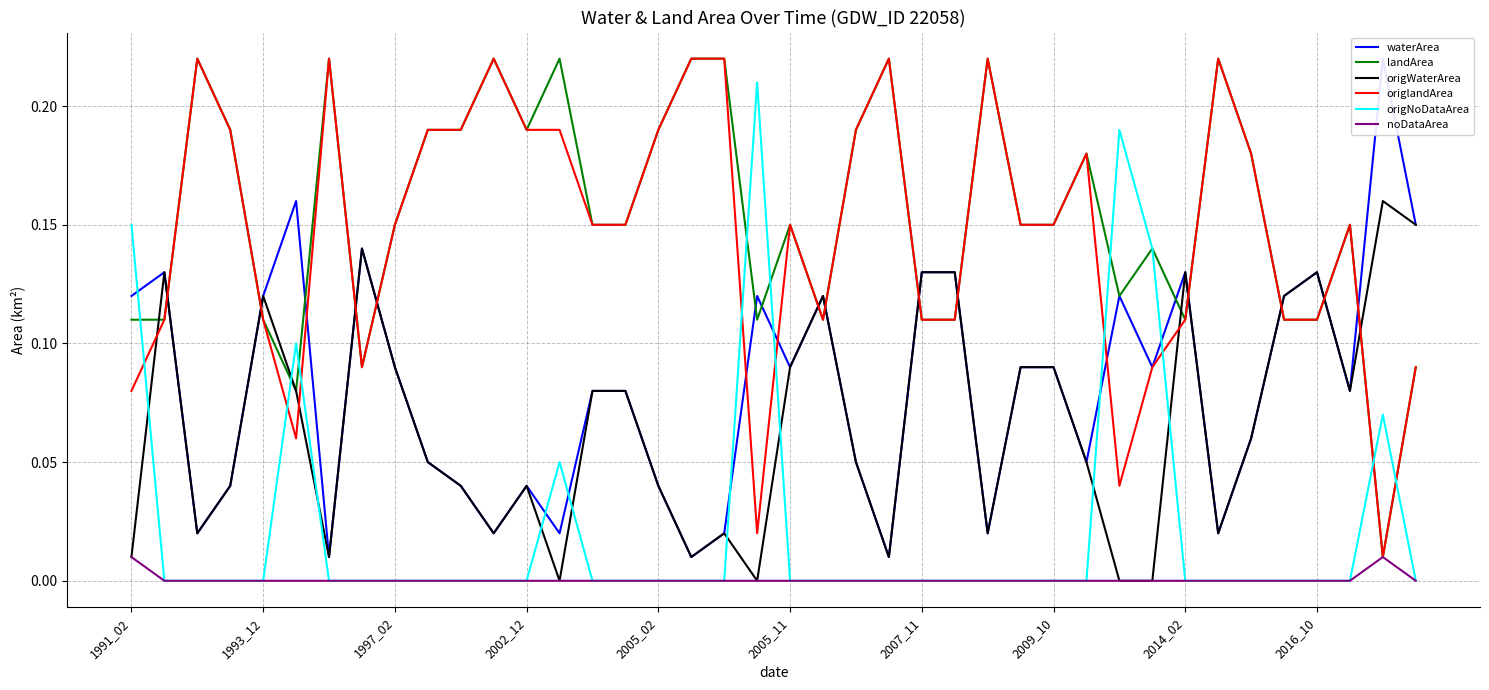

Does the chart display data point markers on the line(s)?

No